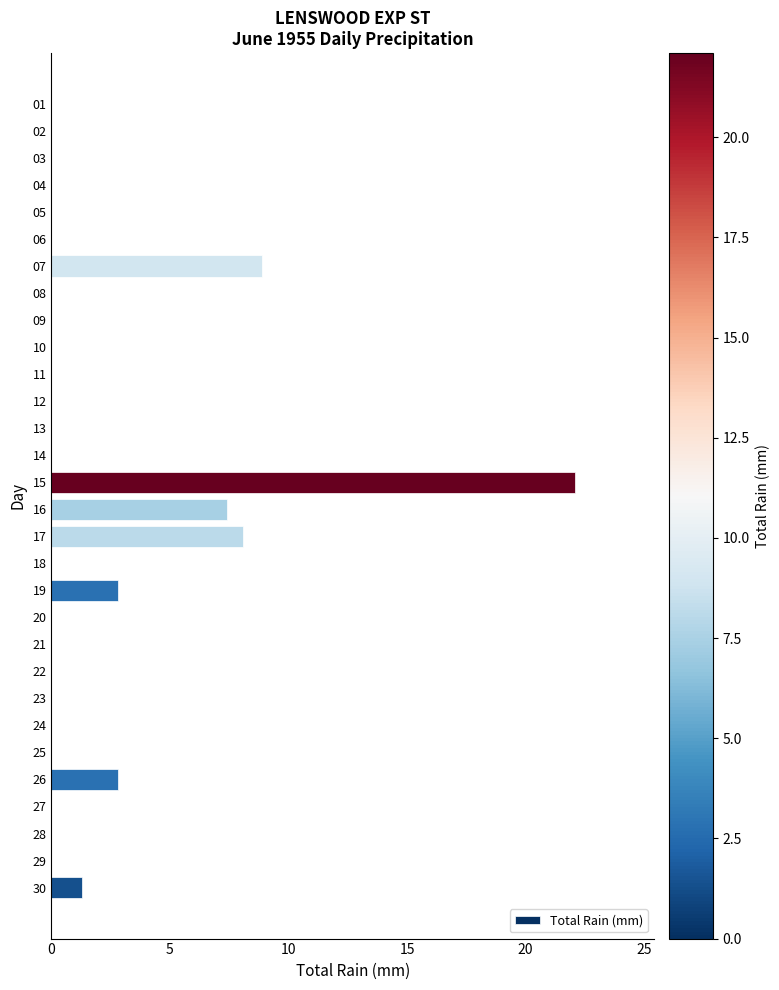

What is the difference between the values at 22 and 29?

0.0